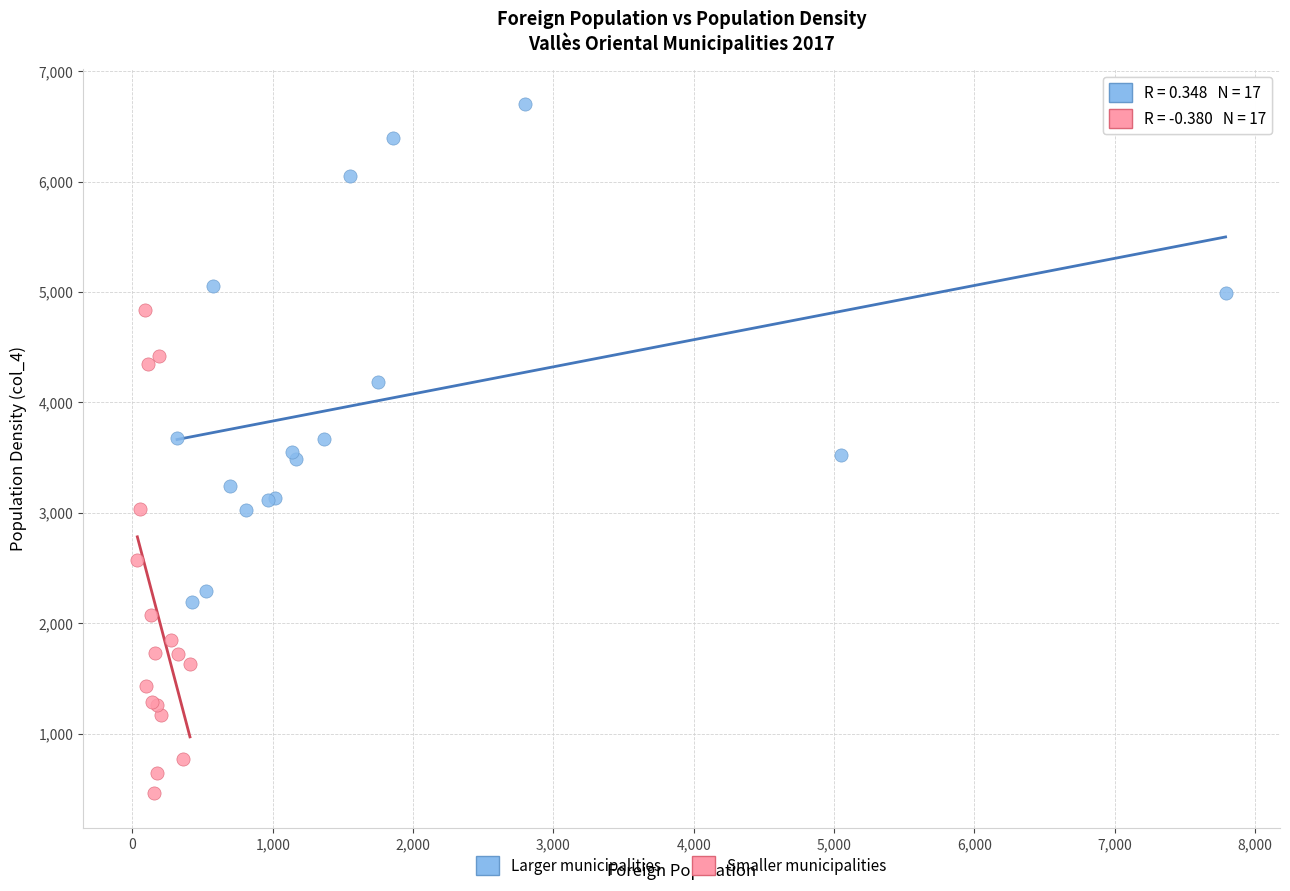

Which series reaches the maximum Y coordinate?

Larger municipalities